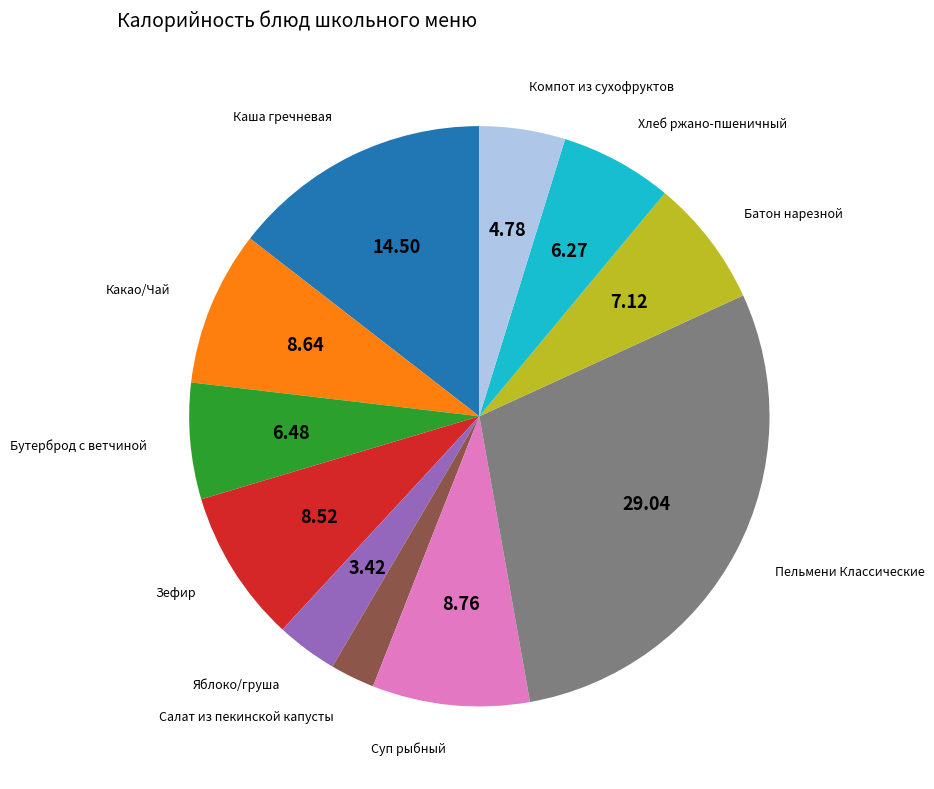

Is there a majority slice in this chart?

No